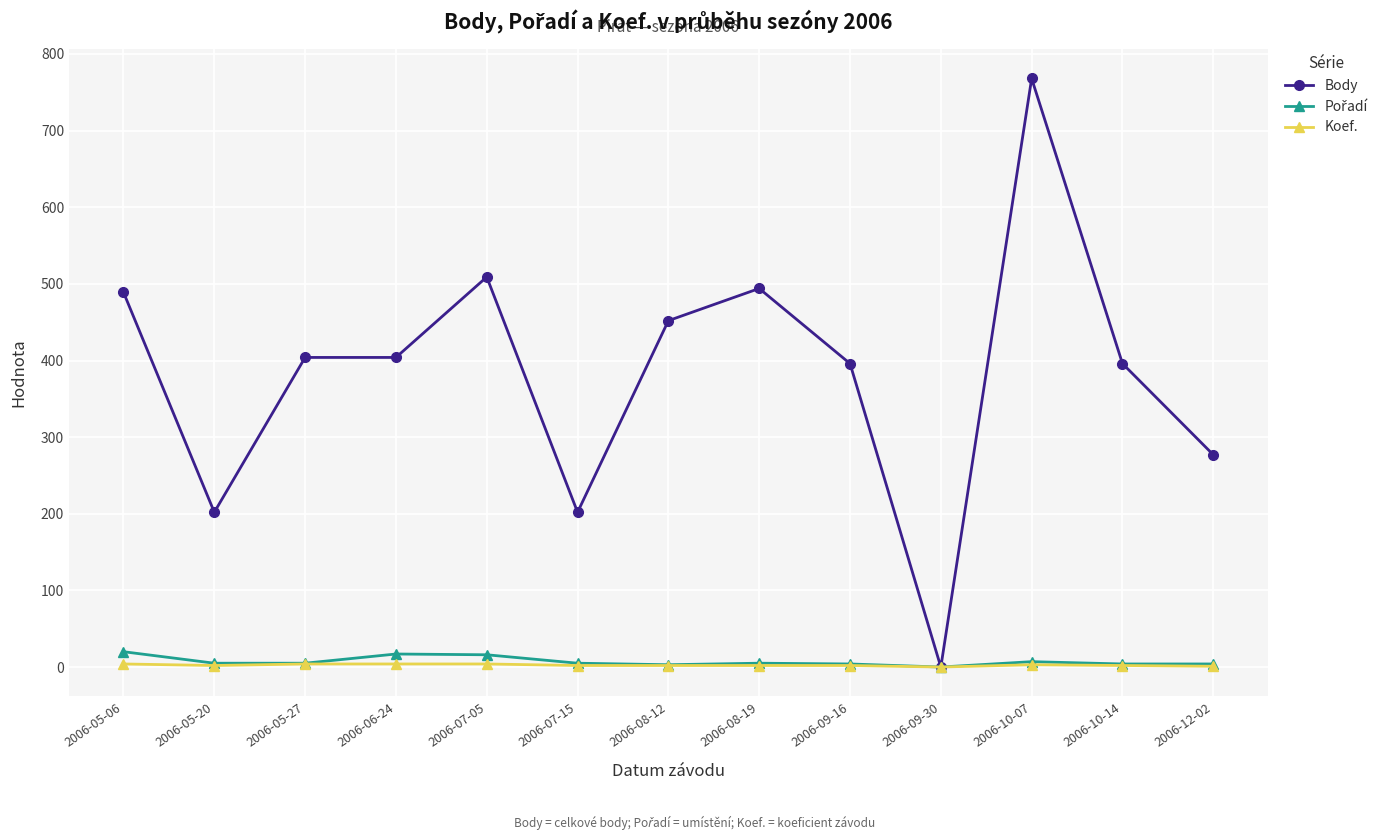

What is the label of the 4th point from the left?

2006-06-24